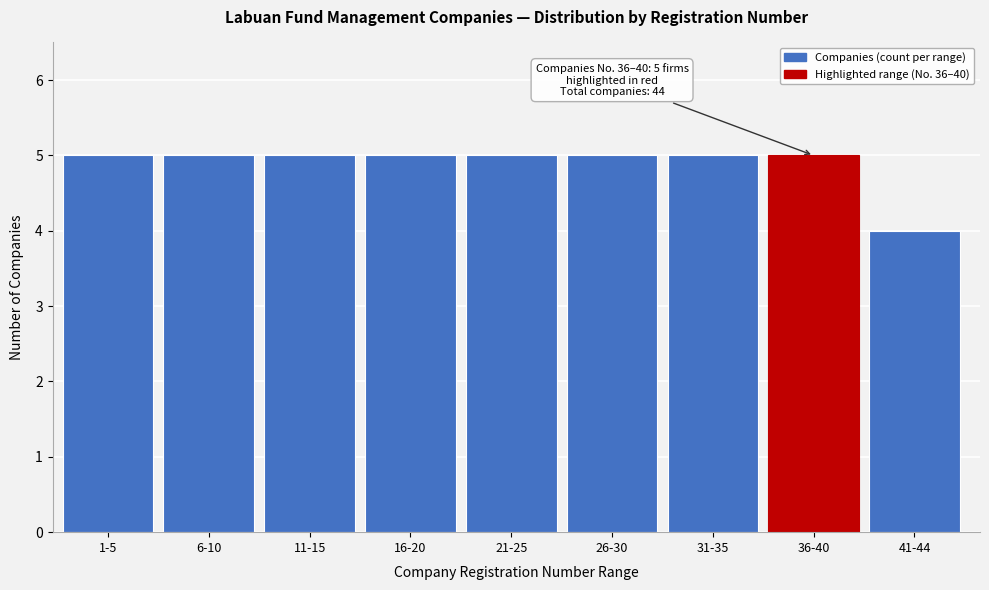

Reading left to right, what are all the values shown in this chart?

5	5	5	5	5	5	5	5	4